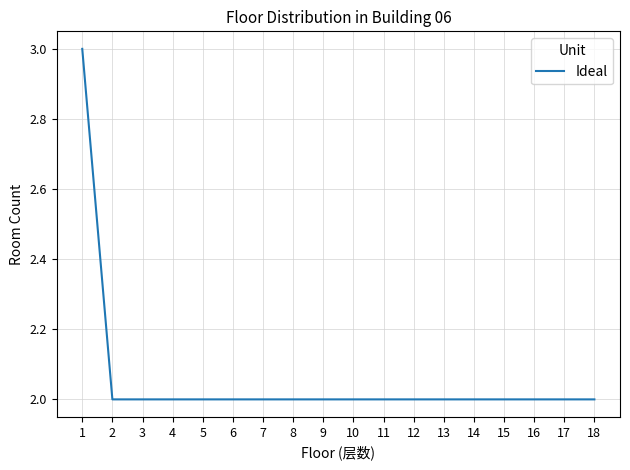

True or false: the data shows 3 at 5.

False